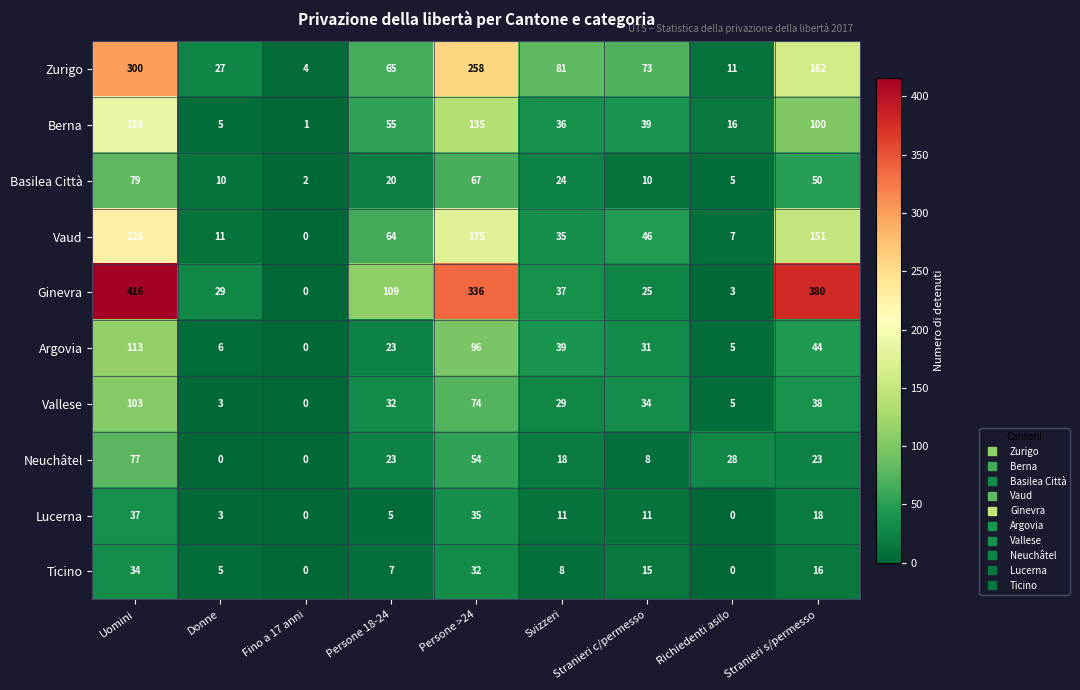

Between Persone >24 and Stranieri c/permesso, which series saw the biggest shift?

Ginevra